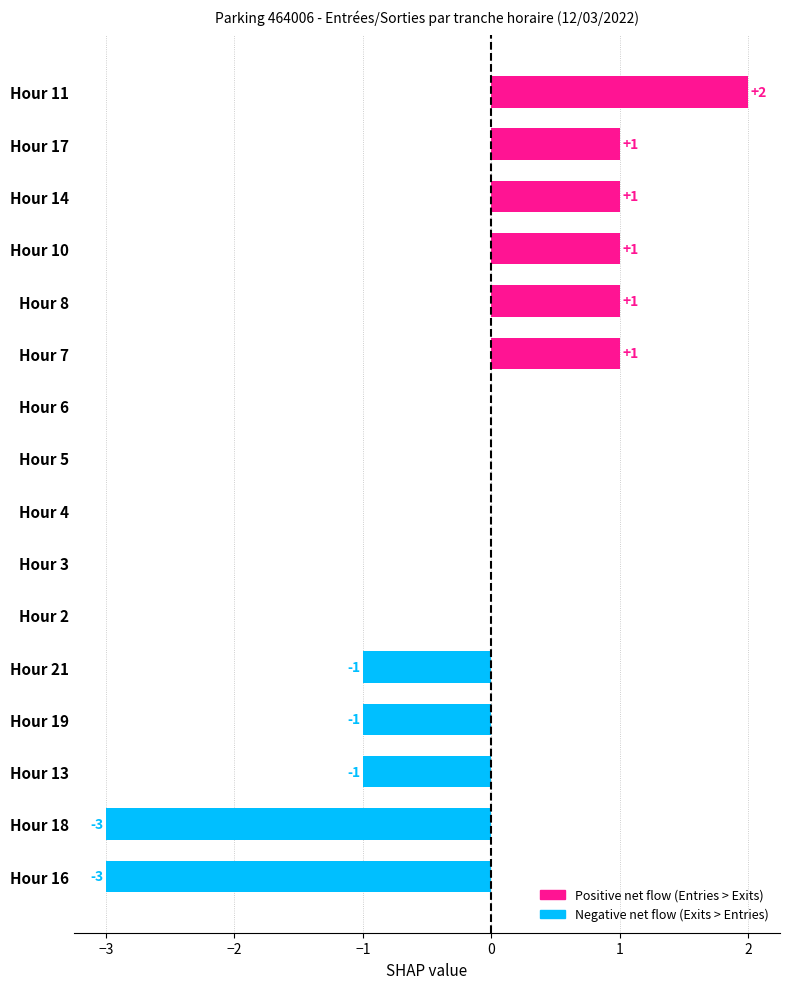

Count the number of data series in this chart.

1